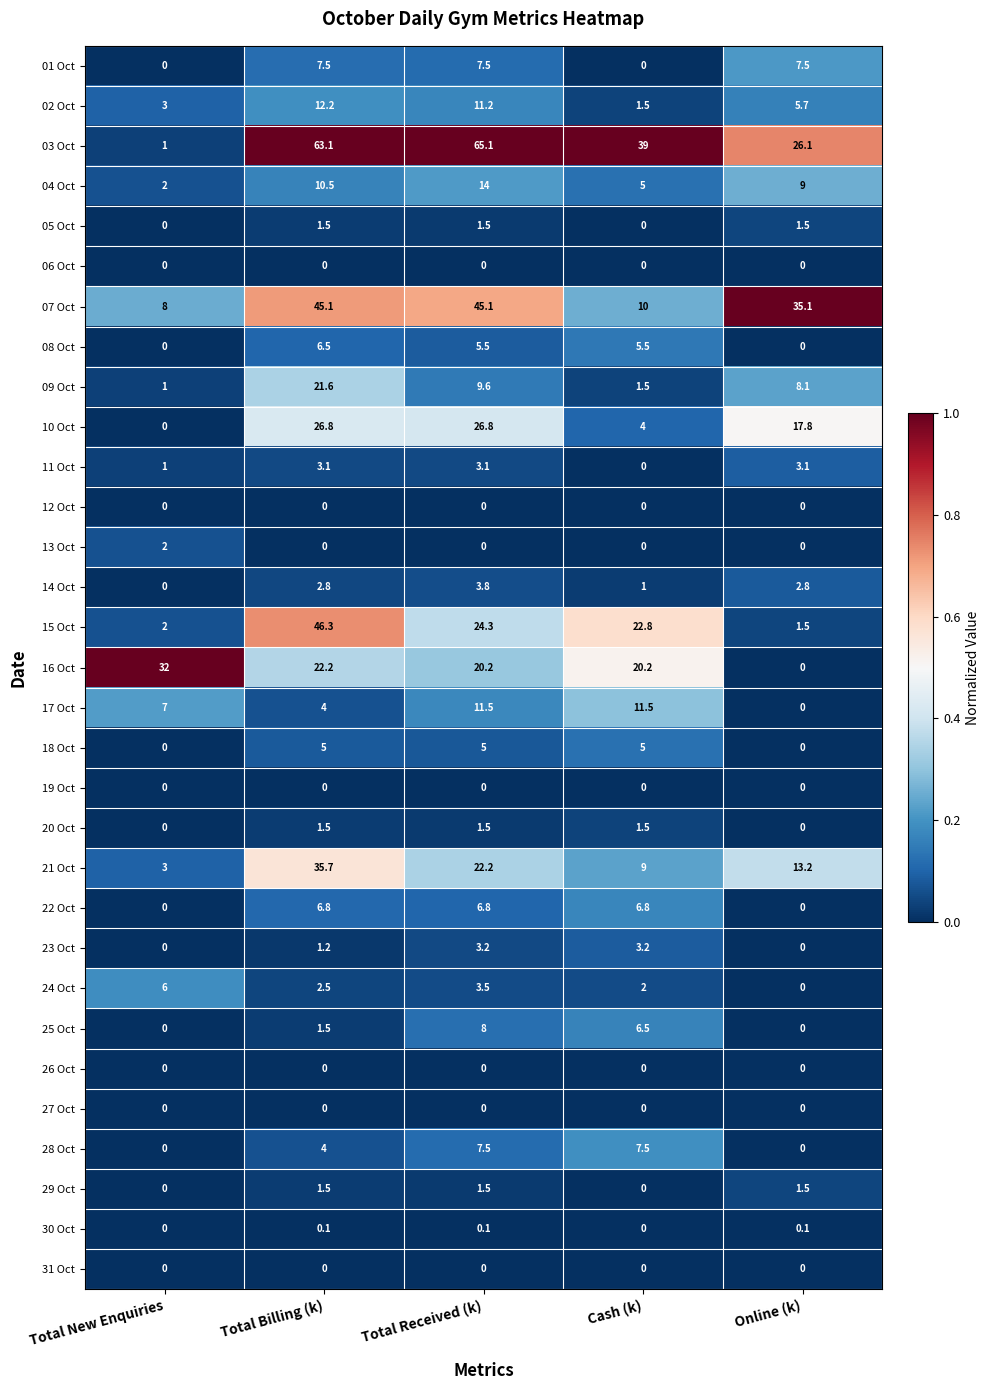

At how many categories does at least one series exceed 0?

5